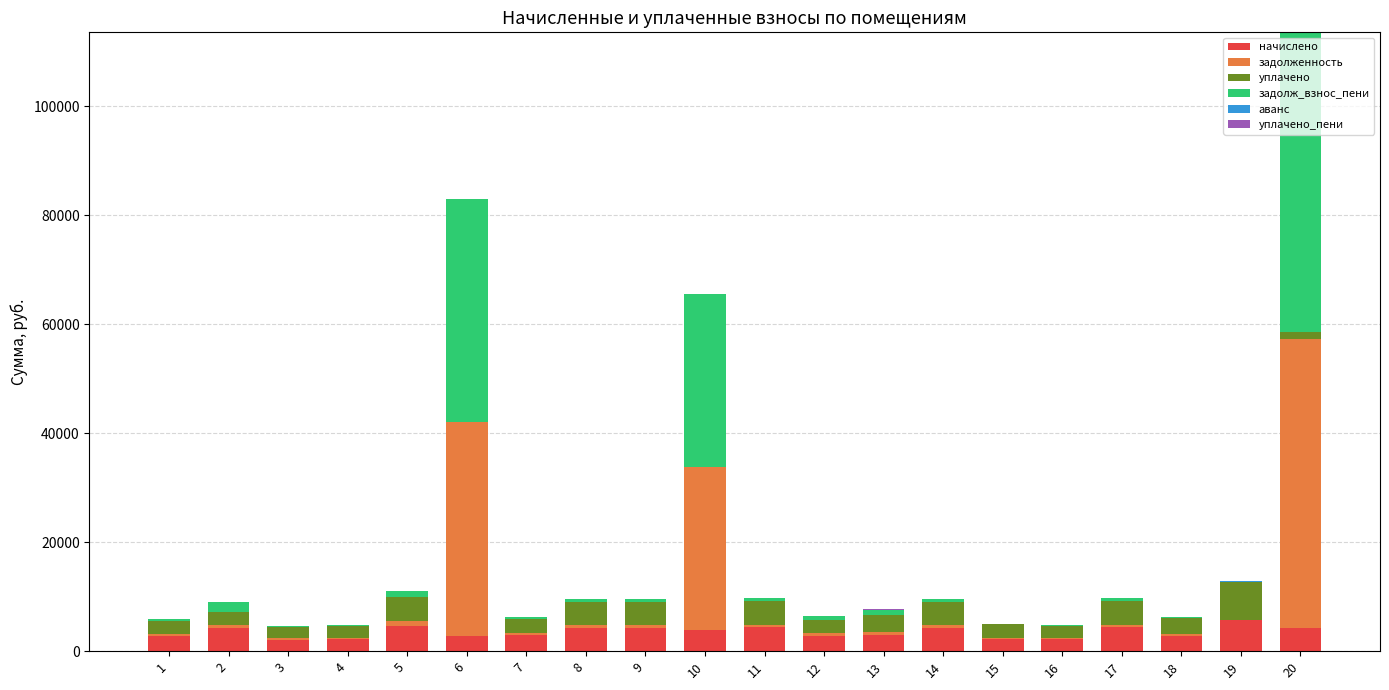

What is the highest value of the начислено series?

5791.1